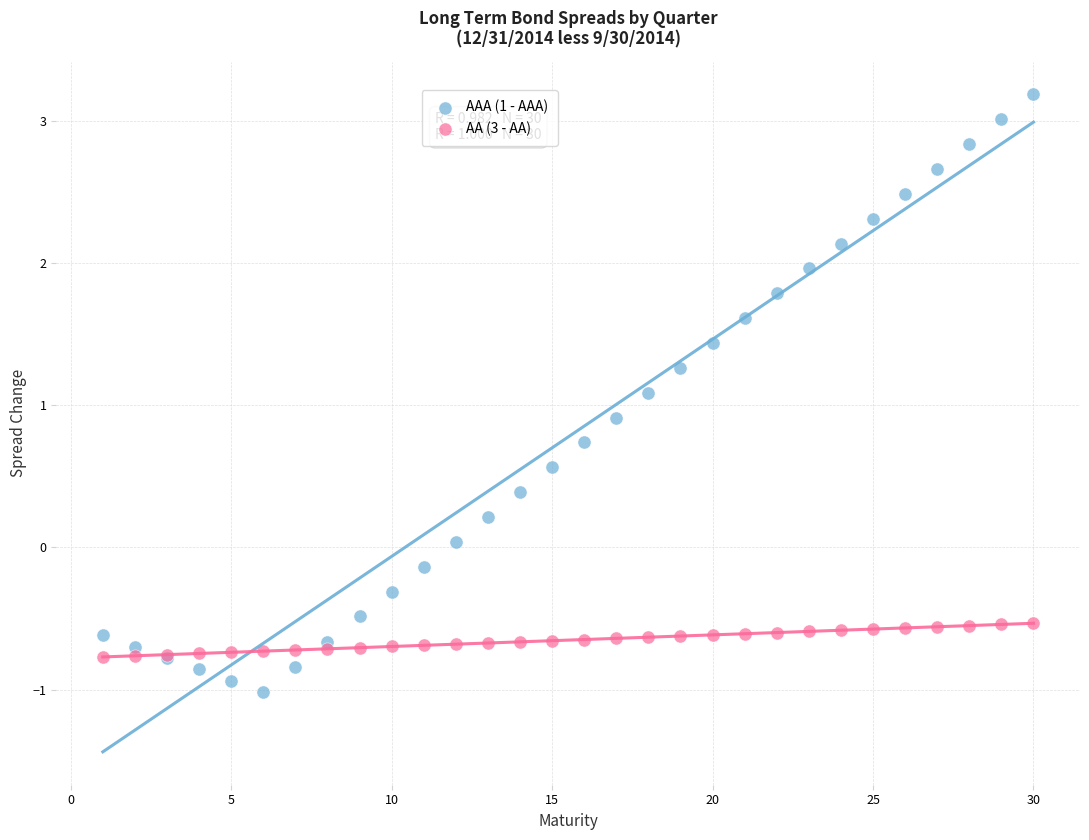

Which series contains the highest Y value?

AAA (1 - AAA)